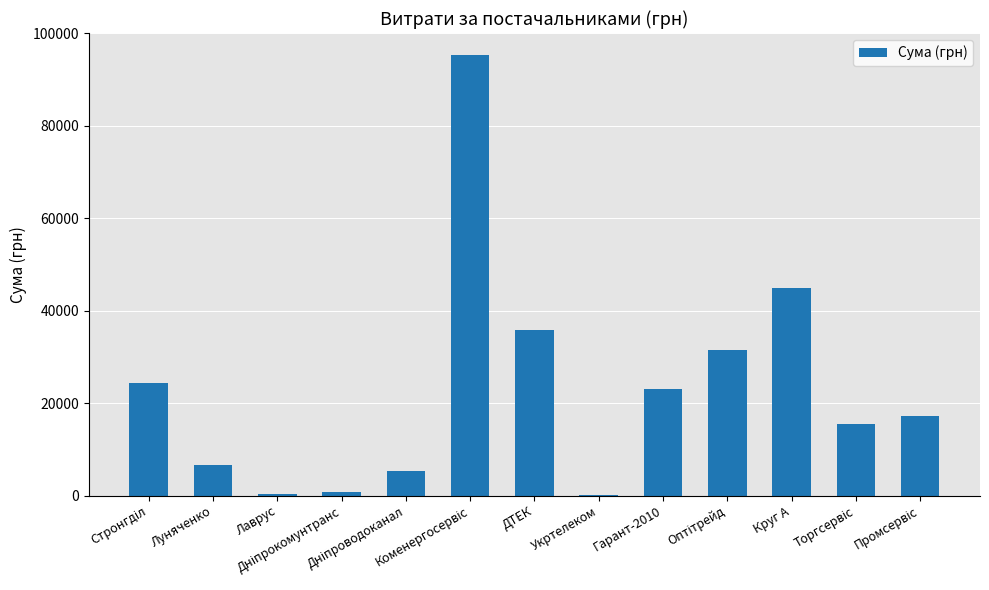

What is the greatest value displayed?

95303.4